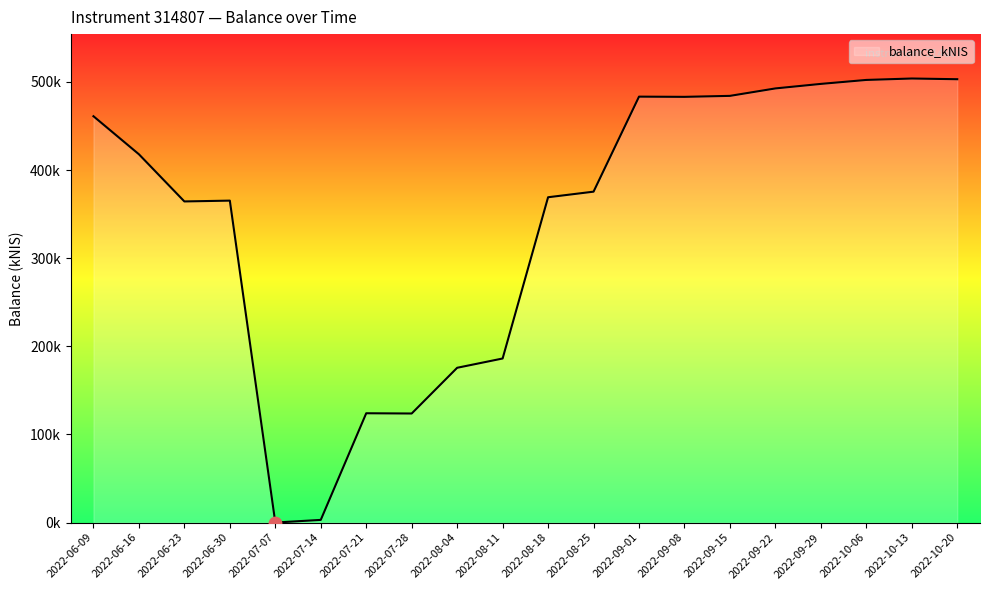

Approximately how many times larger is the value at 2022-08-04 compared to 2022-06-16?

0.4